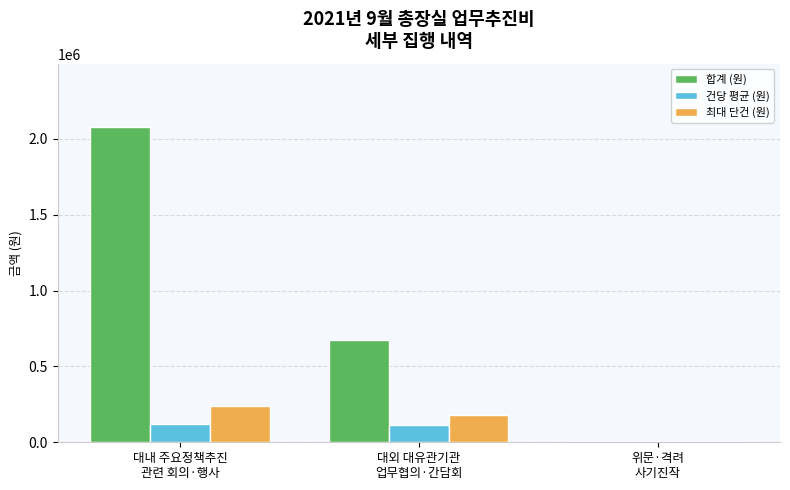

What is the sum of all 최대 단건 (원) values?

420000.0